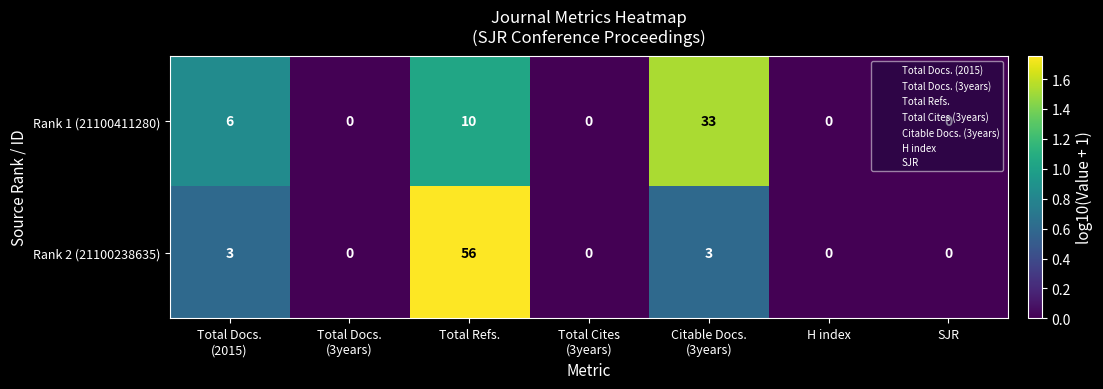

At which category is the sum across all series the highest?

Total Refs.